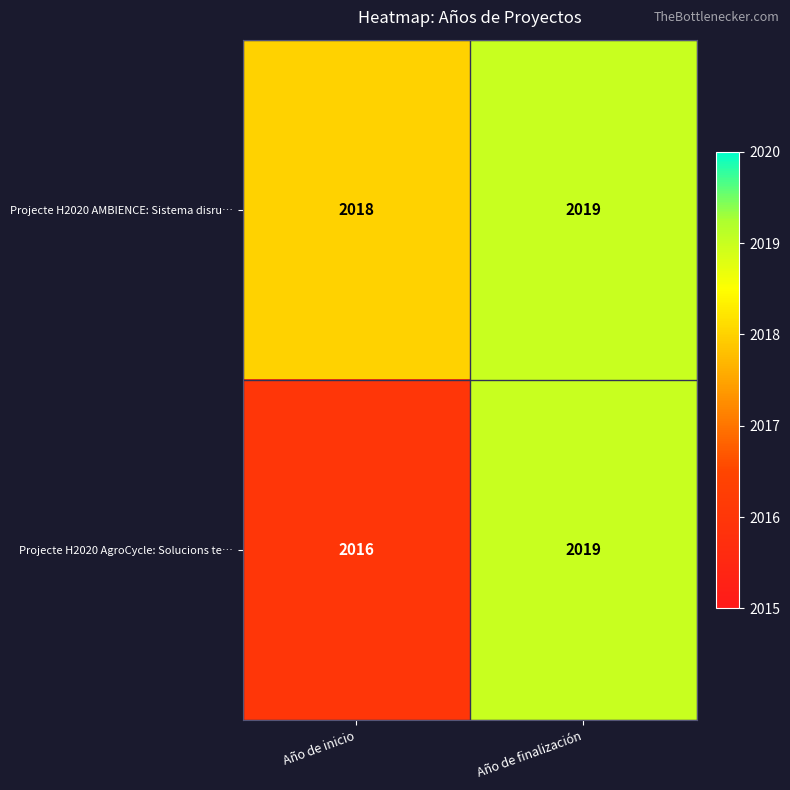

What is the sum of all Projecte H2020 AMBIENCE: Sistema disru… values?

4037